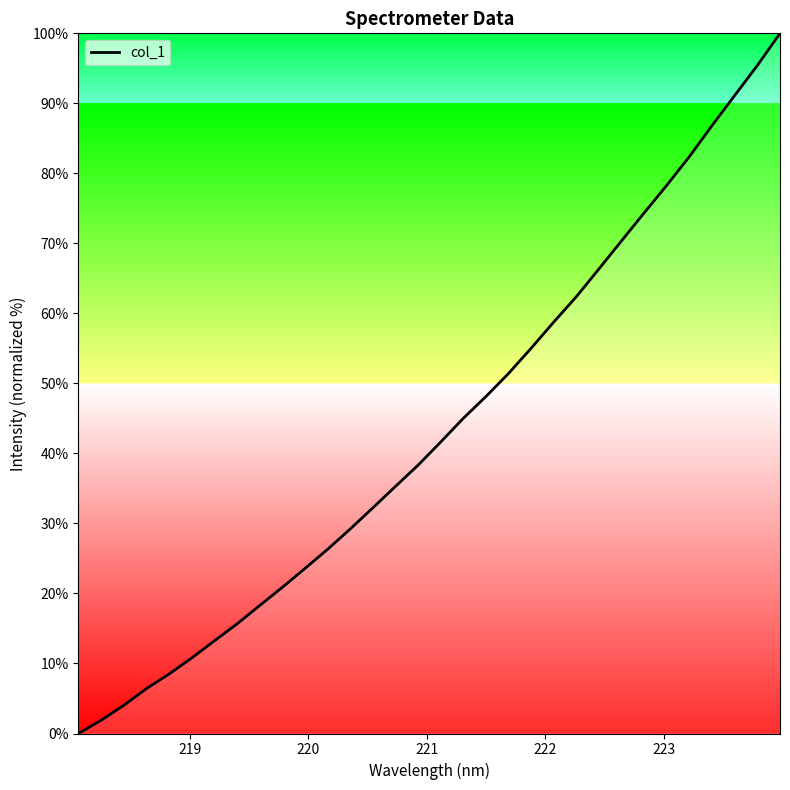

What is the difference between the maximum and minimum values?

100.0